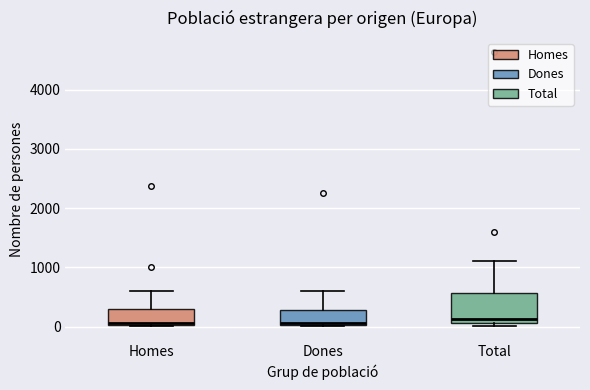

Comparing the boxes themselves (not the whiskers), which one is the tallest?

Total